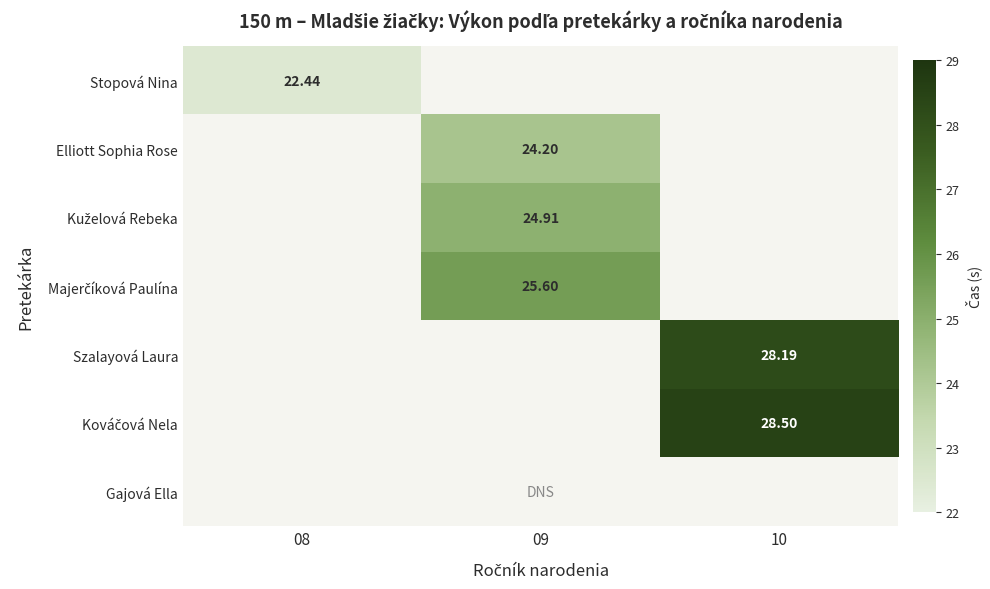

Which label corresponds to the largest value in the chart?

10